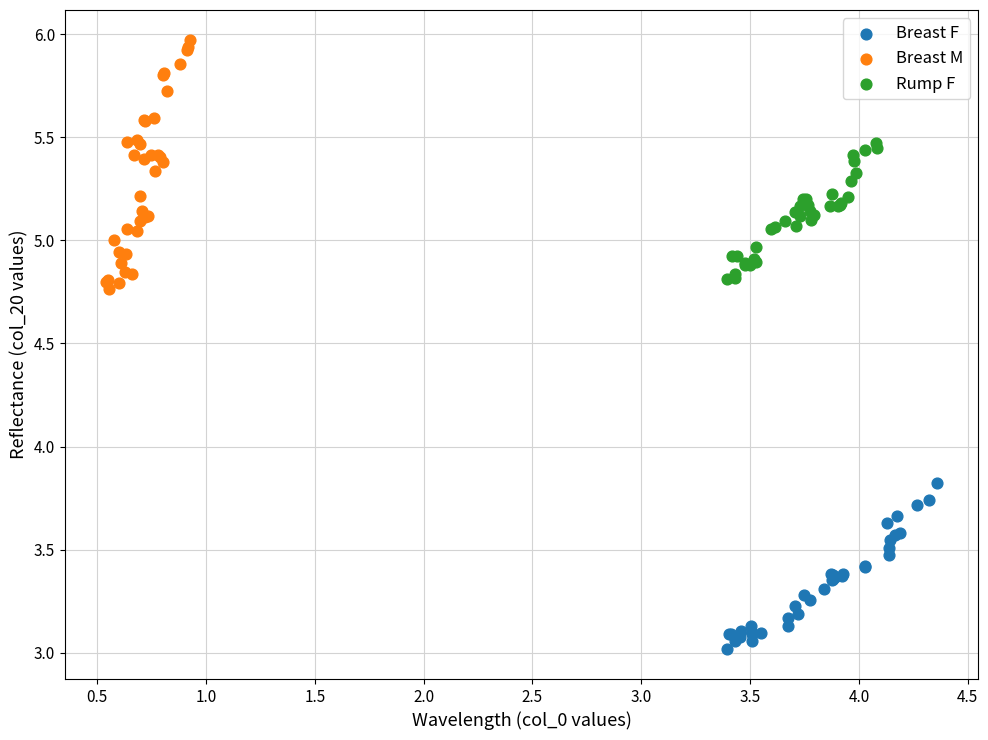

What are all the series names shown in the legend?

Breast F, Breast M, Rump F